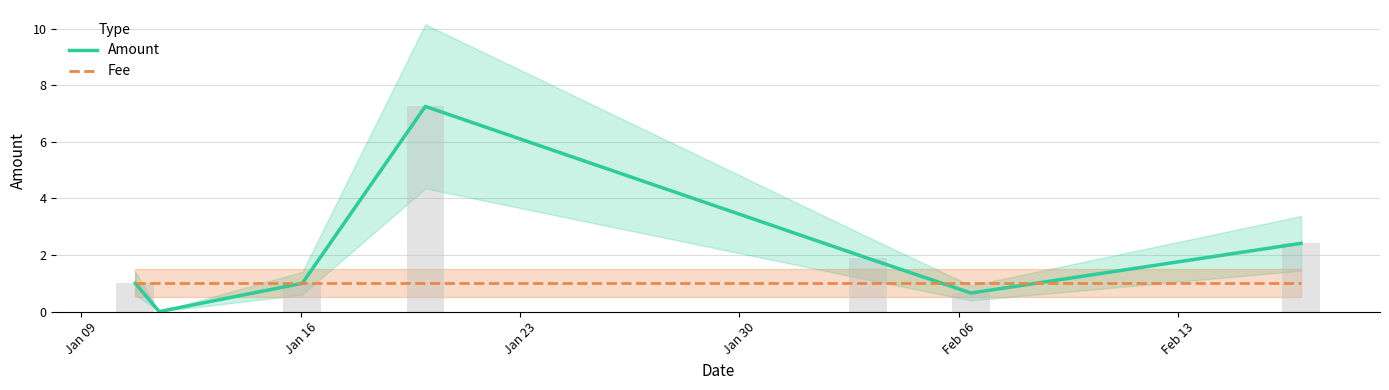

How many groups of bars are there?

7